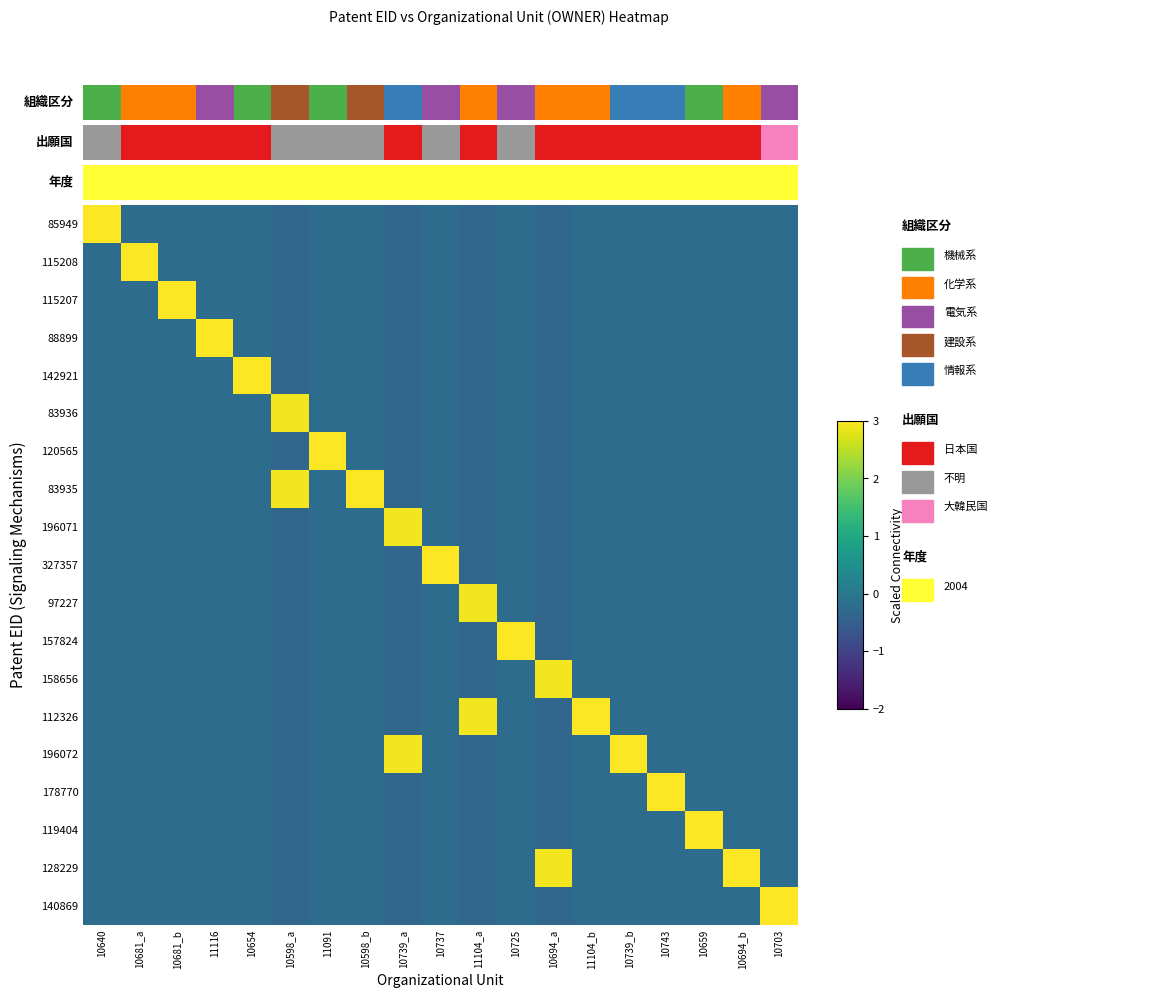

What is the smallest value displayed?

-0.3